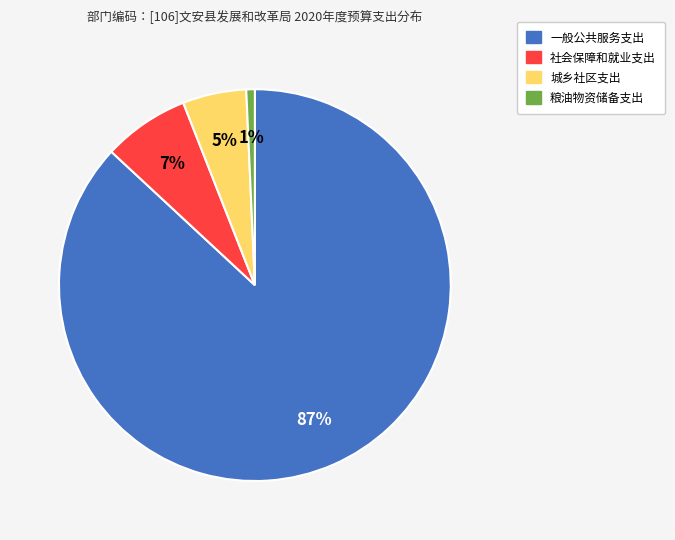

Approximately how many times larger is the value at 社会保障和就业支出 compared to 一般公共服务支出?

0.1